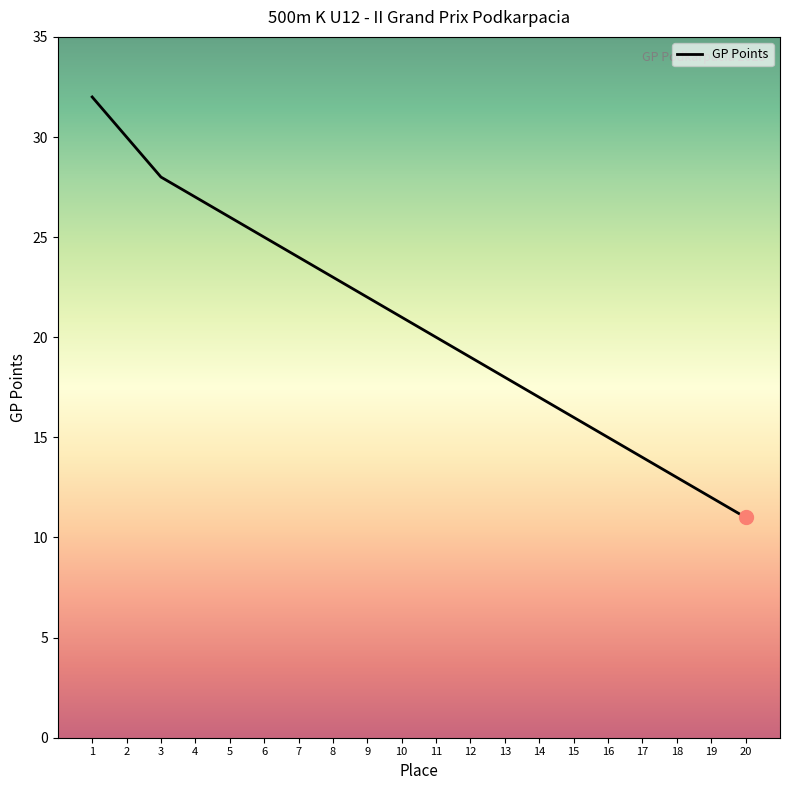

What is the sum of all values?

413